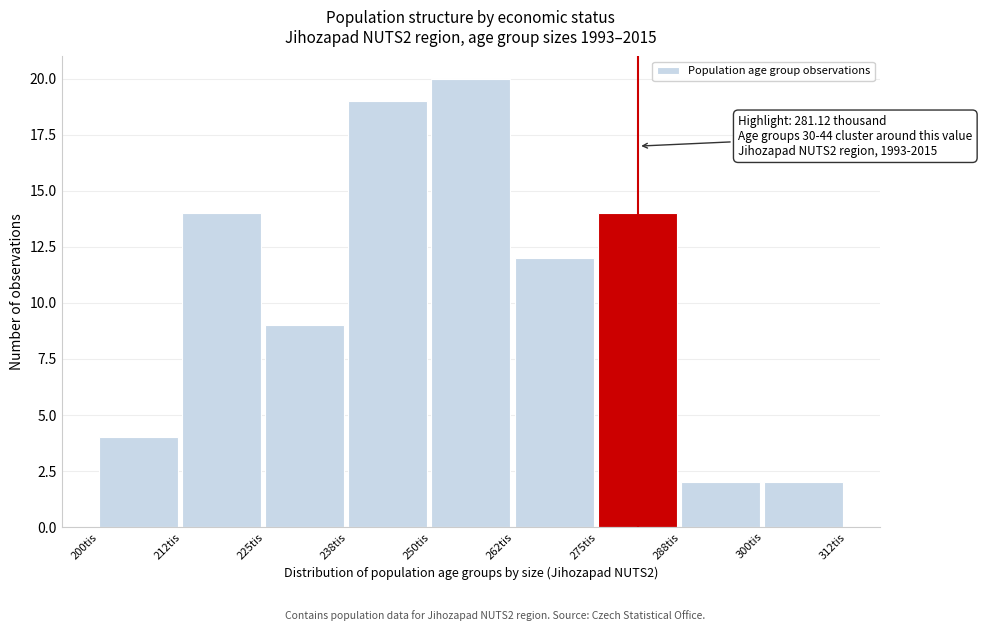

Over which range of the x-axis is the bar tallest?

250.0 to 262.5